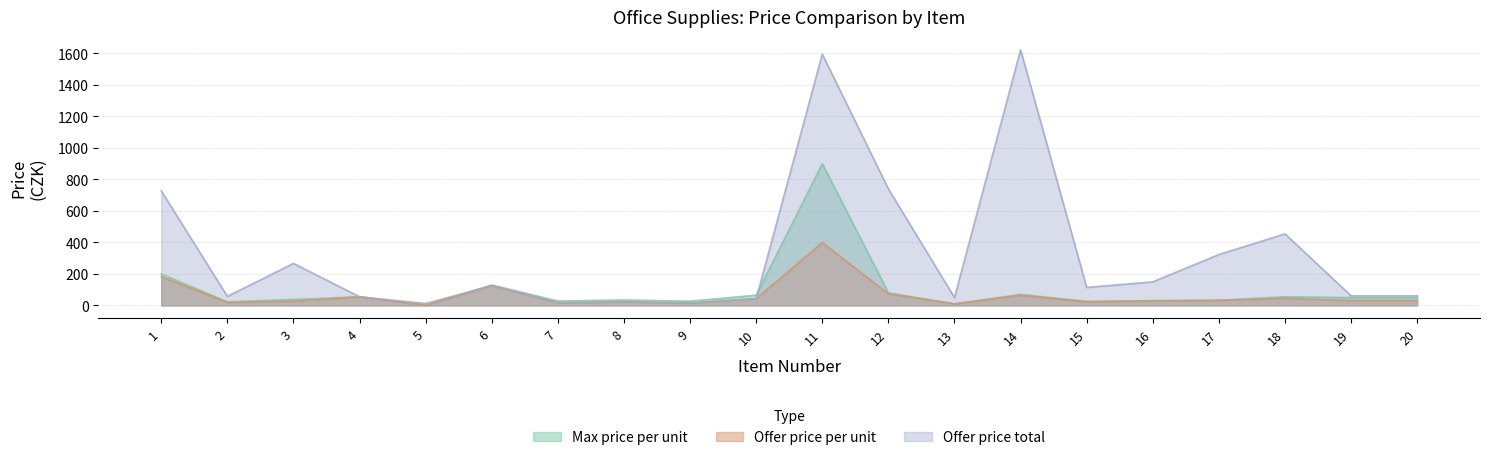

Which category has the lowest value in the Offer price per unit series?

5